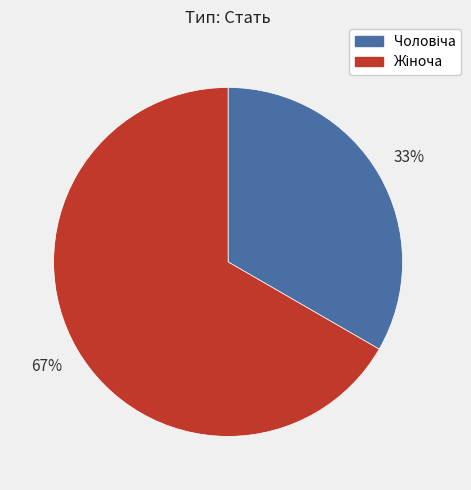

Does any single category account for the majority?

Yes